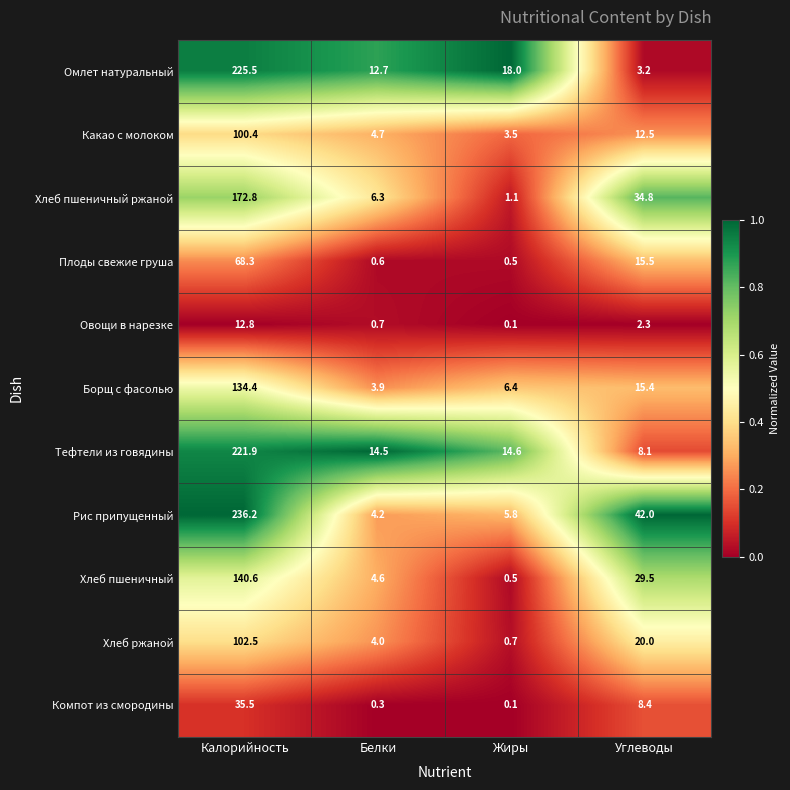

At which category is the sum across all series the highest?

Калорийность